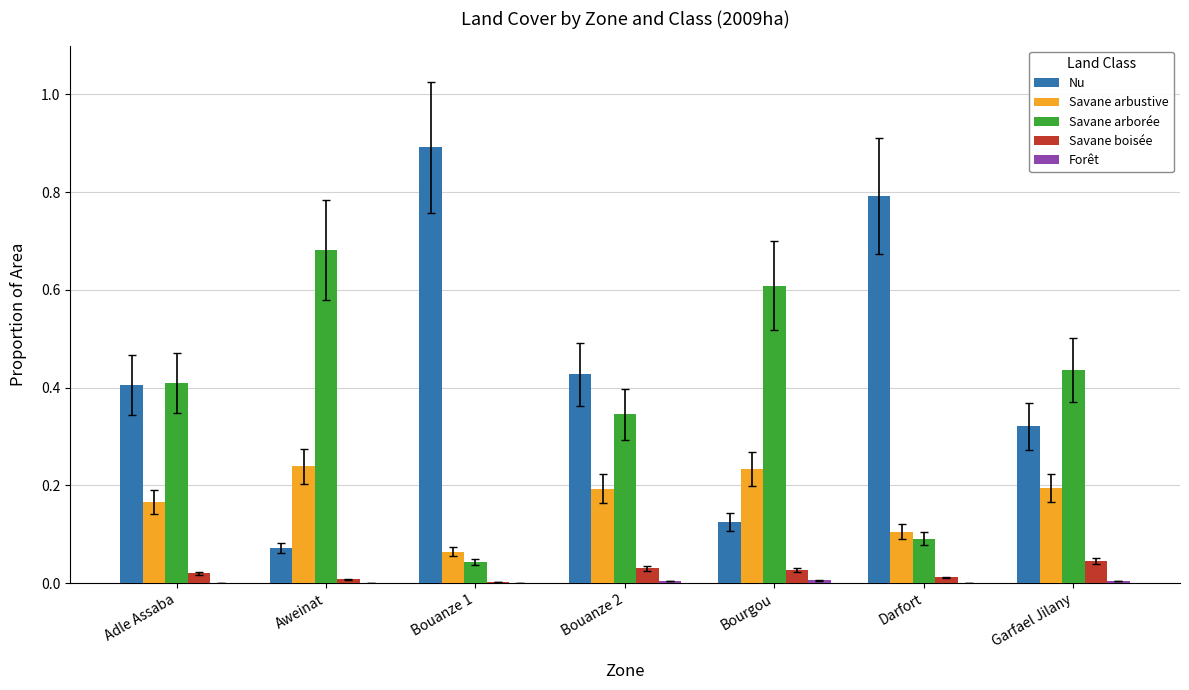

Between Bouanze 1 and Garfael Jilany, which series saw the biggest shift?

Nu